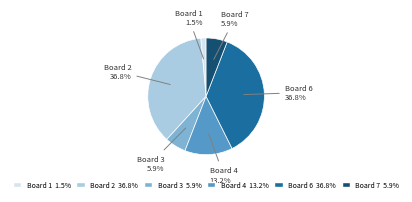

Which slice is the smallest?

Board 1